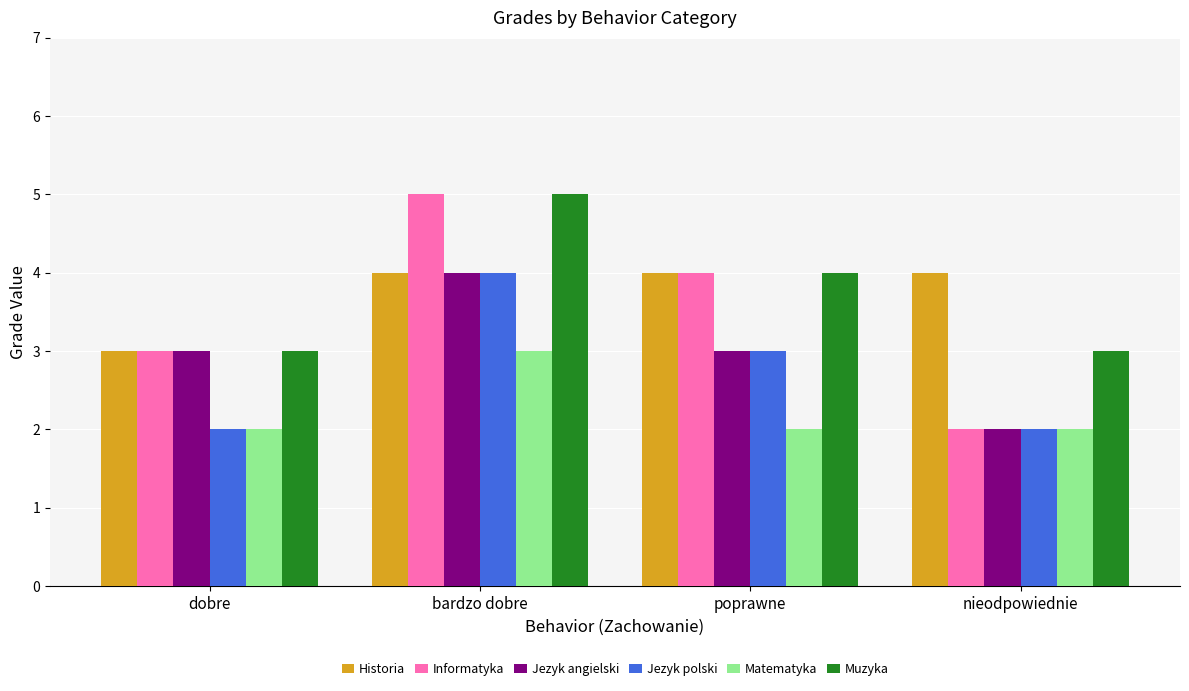

Is the value of Historia at nieodpowiednie greater than the value of Informatyka at bardzo dobre?

No